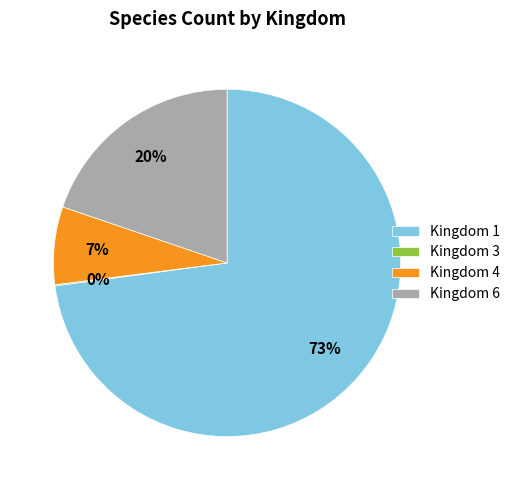

To the nearest percent, what is the combined percentage of Kingdom 6 and Kingdom 1?

93%